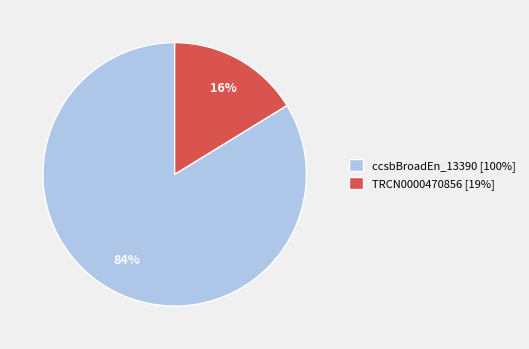

Rank the categories by value from lowest to highest.

TRCN0000470856 [19%], ccsbBroadEn_13390 [100%]